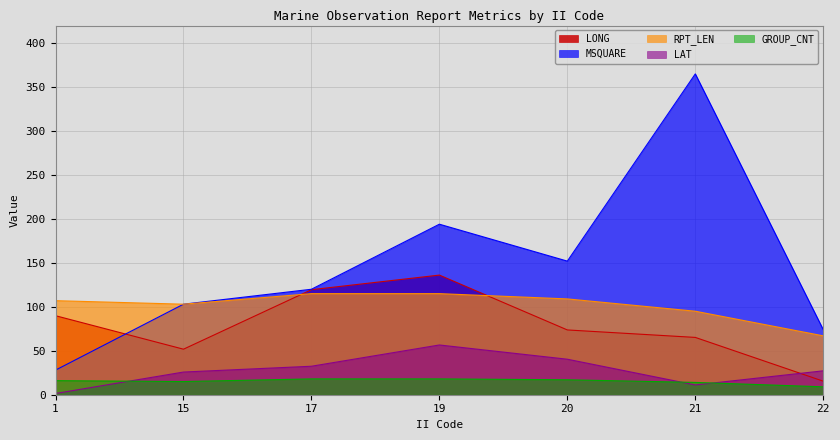

True or false: MSQUARE has a value of 120.0 at 17.

True